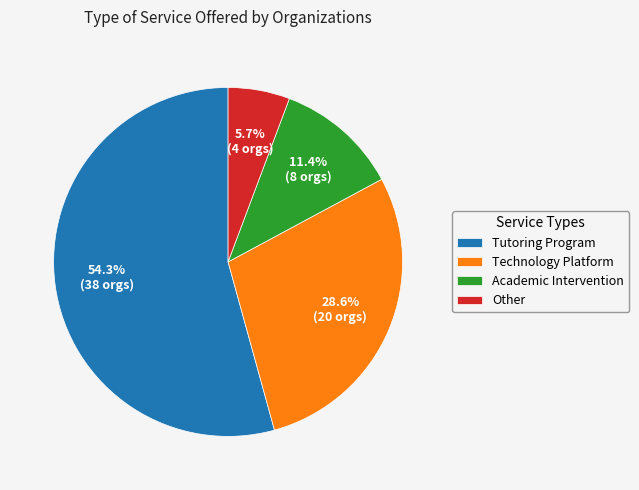

Which has a higher value, Academic Intervention or Other?

Academic Intervention